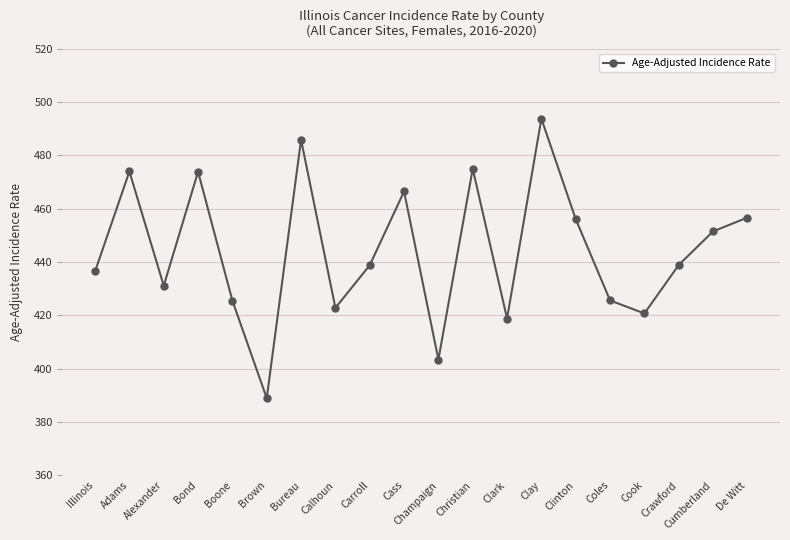

Does the chart have visible grid lines?

Yes